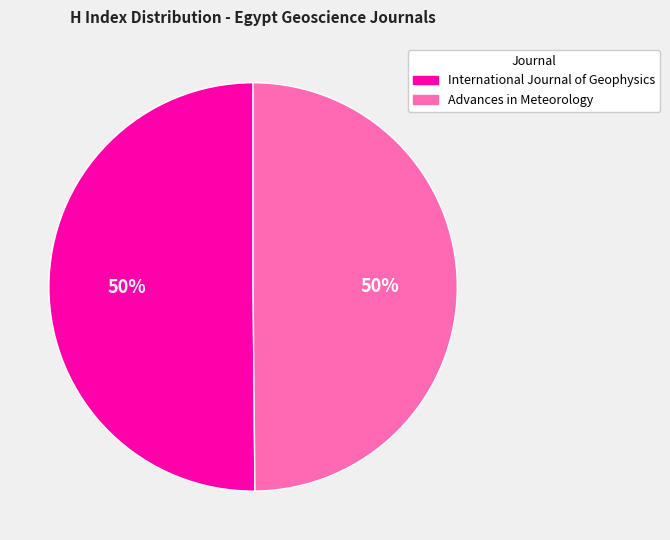

What is the ratio of the value at International Journal of Geophysics to the value at Advances in Meteorology?

1.0